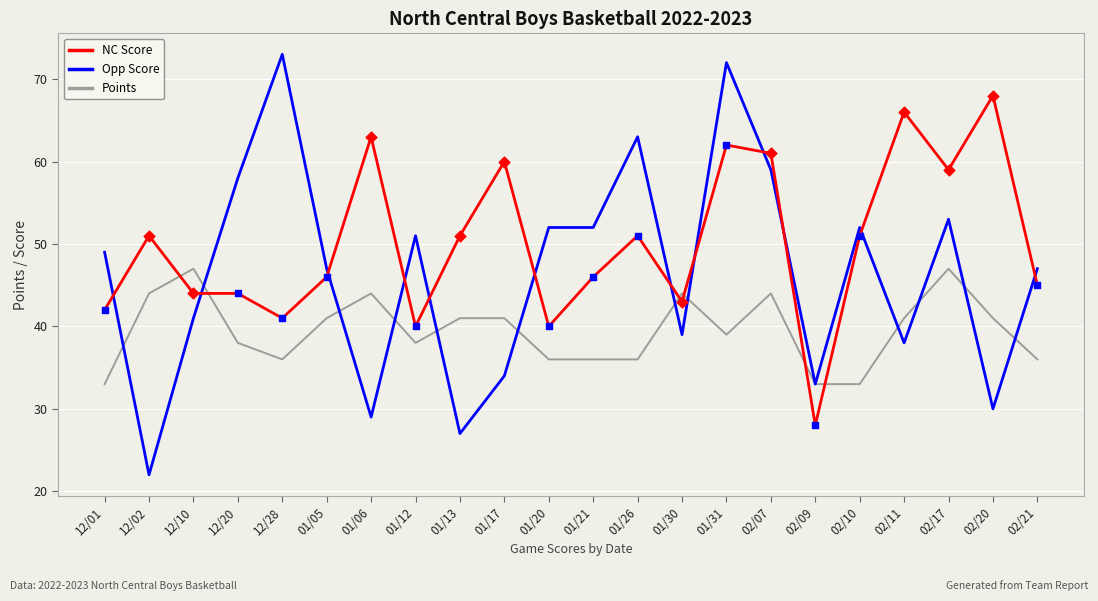

At which category is the sum across all series the highest?

01/31